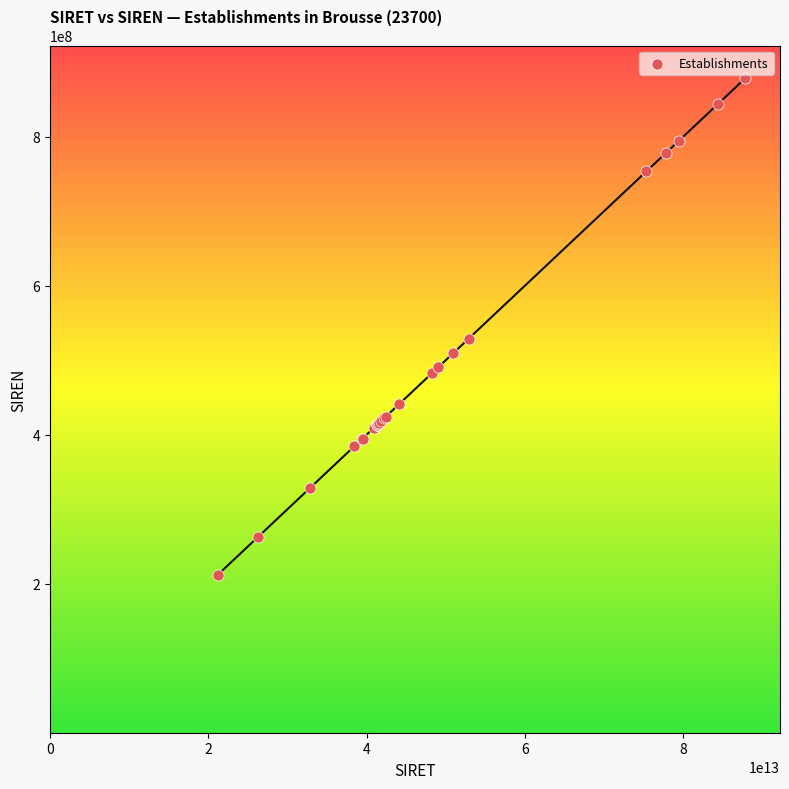

What Y value in the scatter plot is closest to 545217981?

528938509